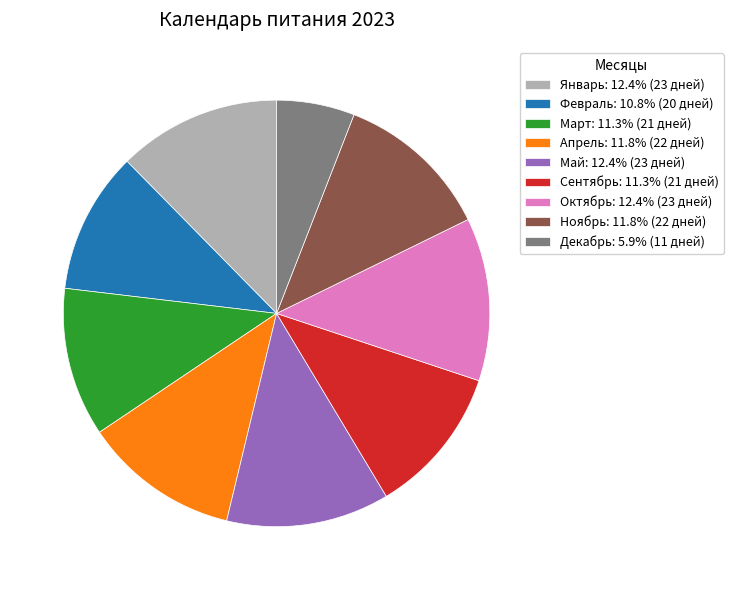

Does Март: 11.3% (21 дней) account for over 50% of the chart?

No